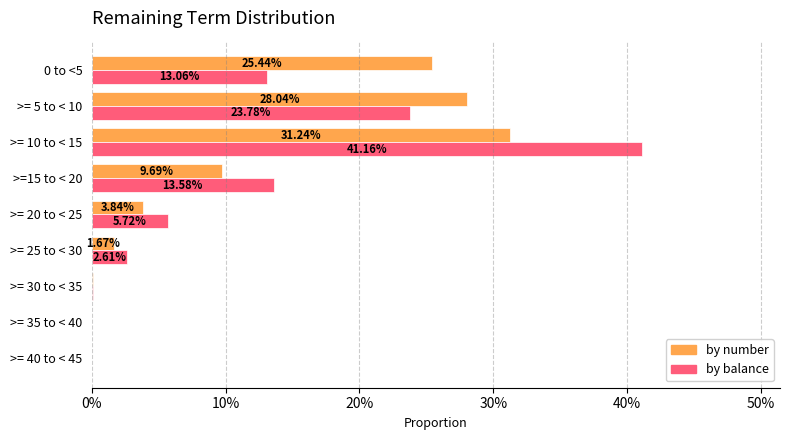

What are all the series names shown in the legend?

by number, by balance